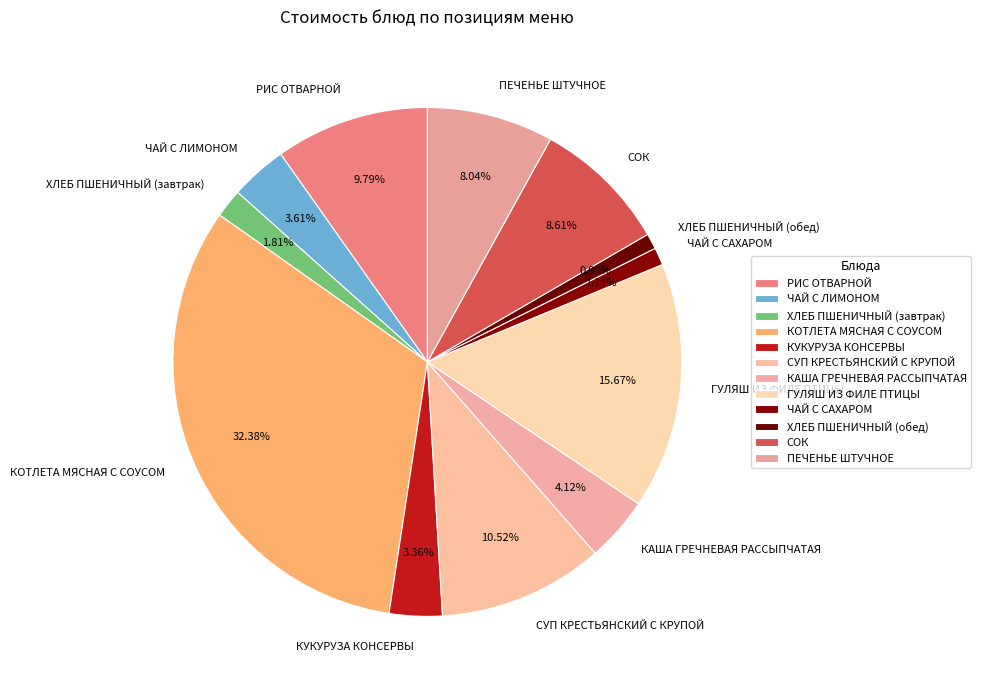

What percentage is the РИС ОТВАРНОЙ slice, to the nearest percent?

10%